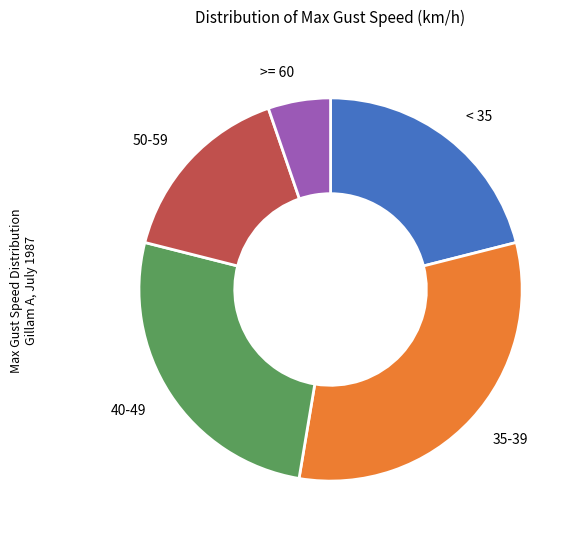

Rank the categories by value from highest to lowest.

35-39, 40-49, < 35, 50-59, >= 60